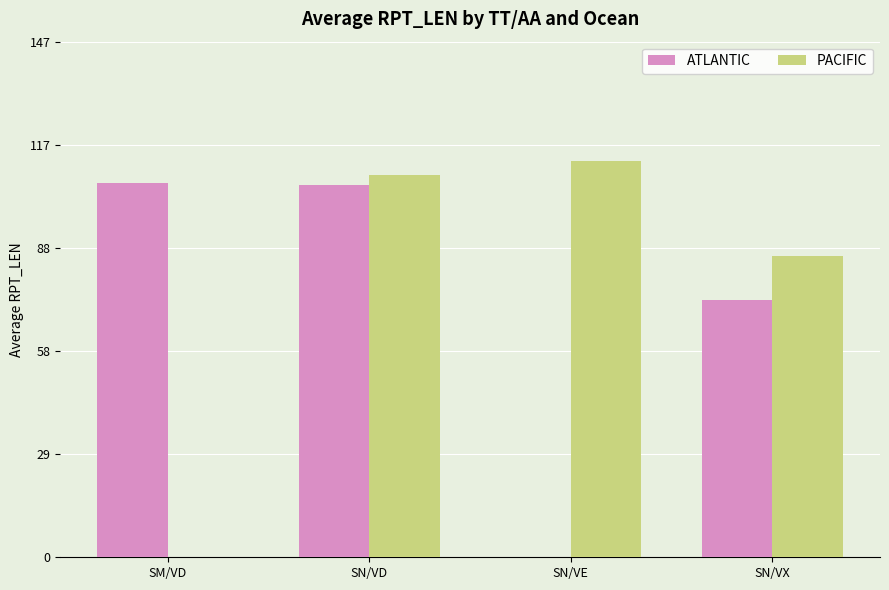

Does the chart contain stacked bars?

No